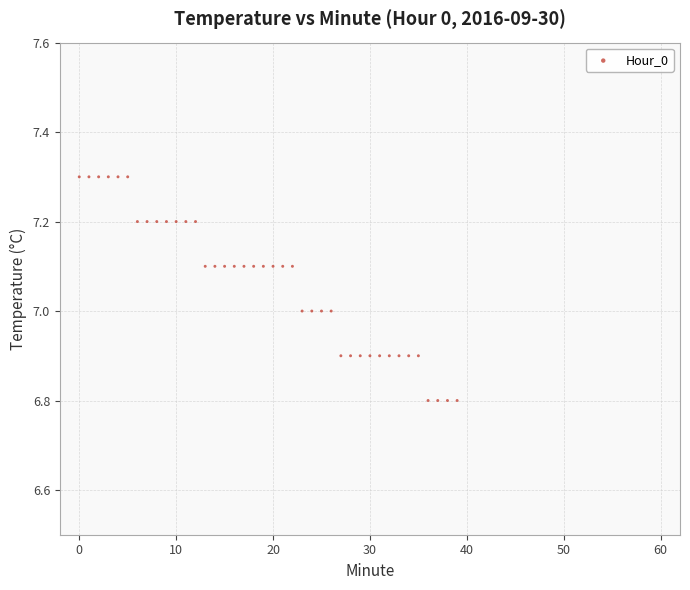

What is the range of Y values (max minus min)?

0.5